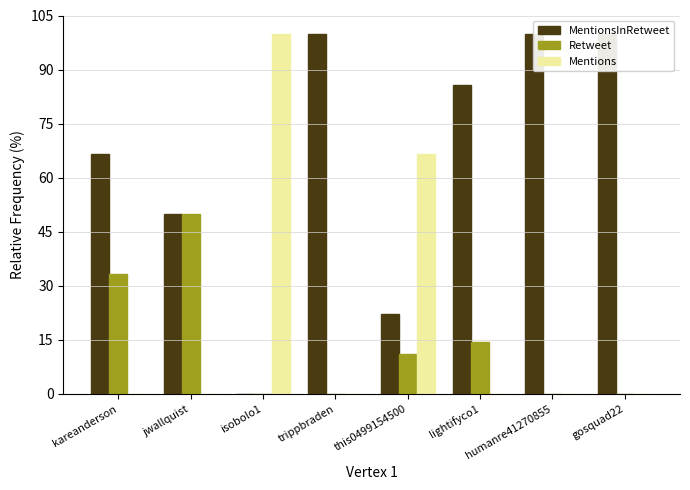

At which category is the sum across all series the highest?

jwallquist